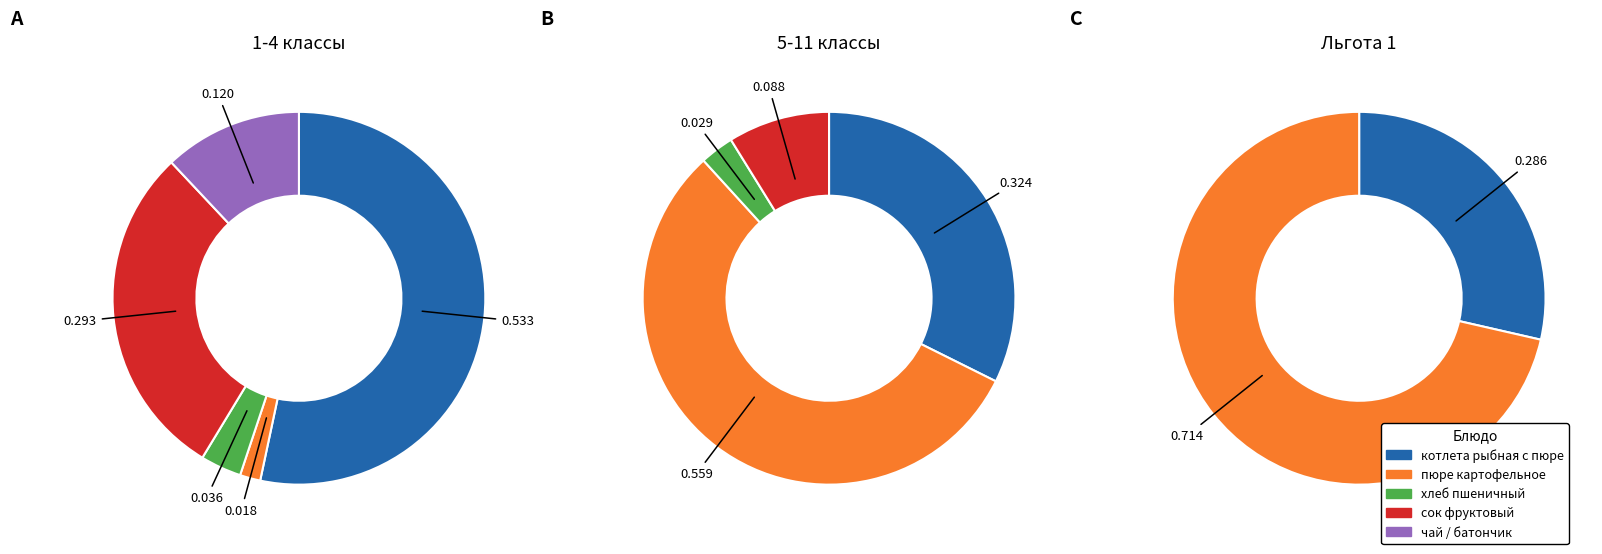

Does 0 account for over 50% of the chart?

Yes